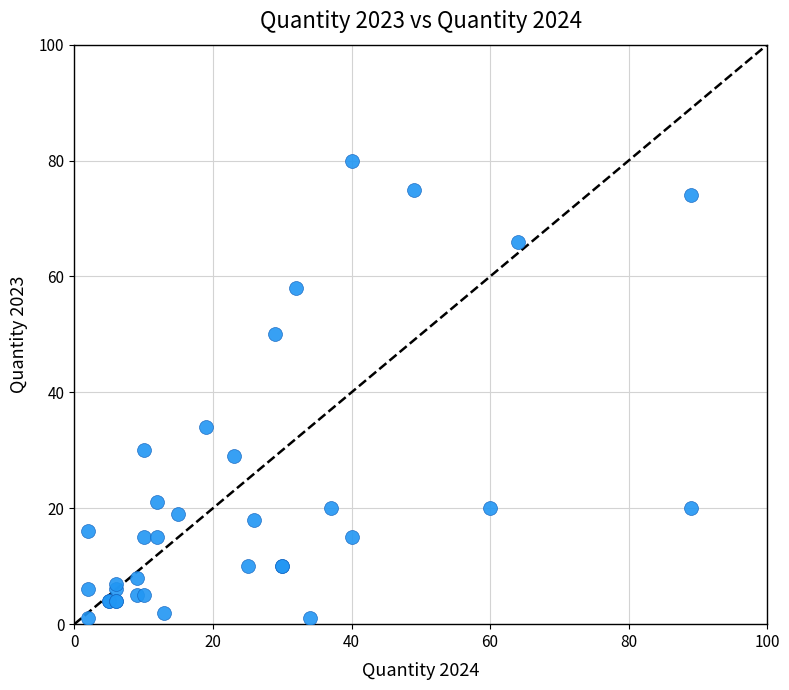

What Y value in the scatter plot is closest to 40?

34